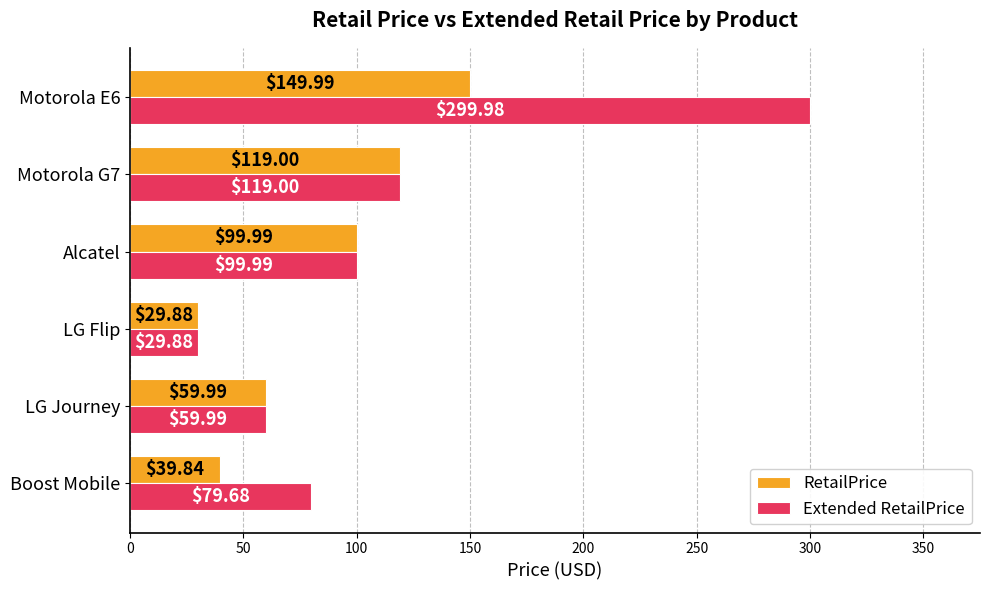

What is the maximum value shown in the chart?

300.0